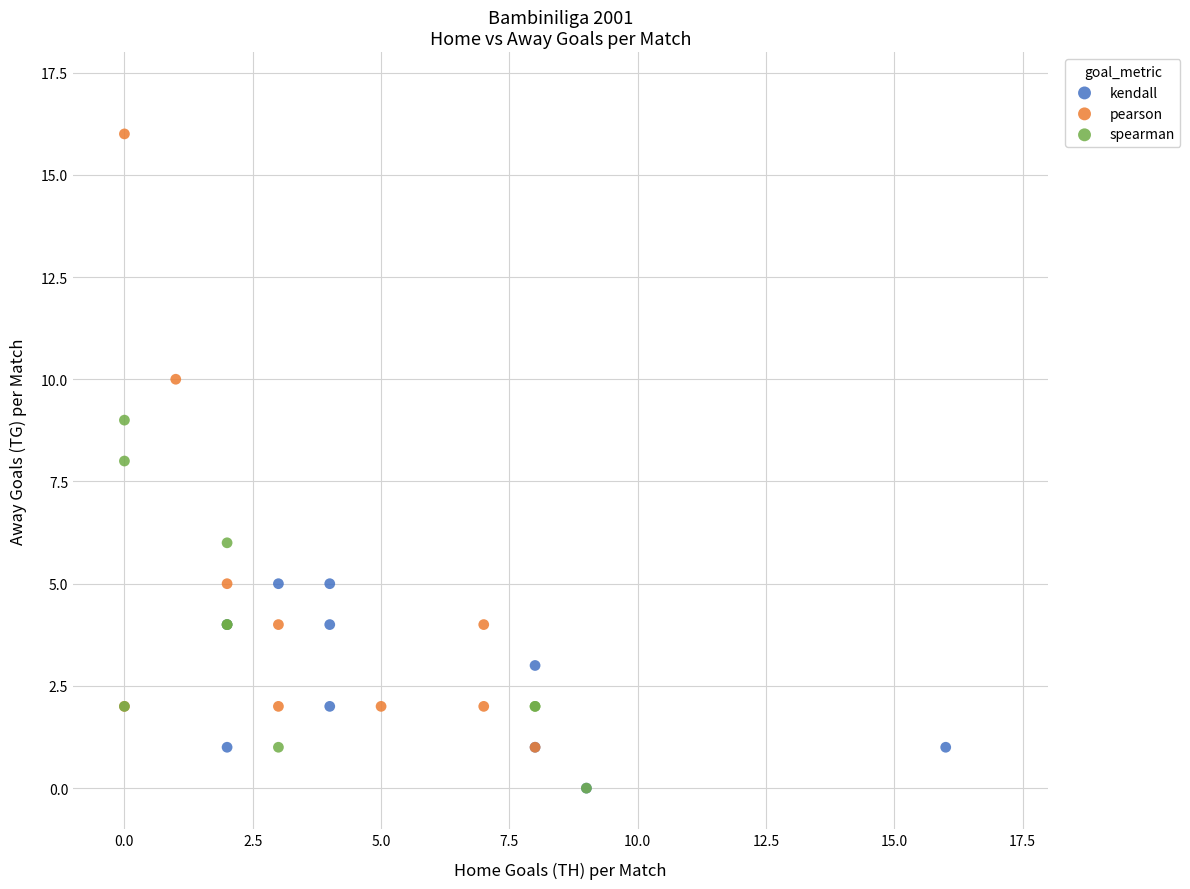

Which series reaches the maximum Y coordinate?

pearson